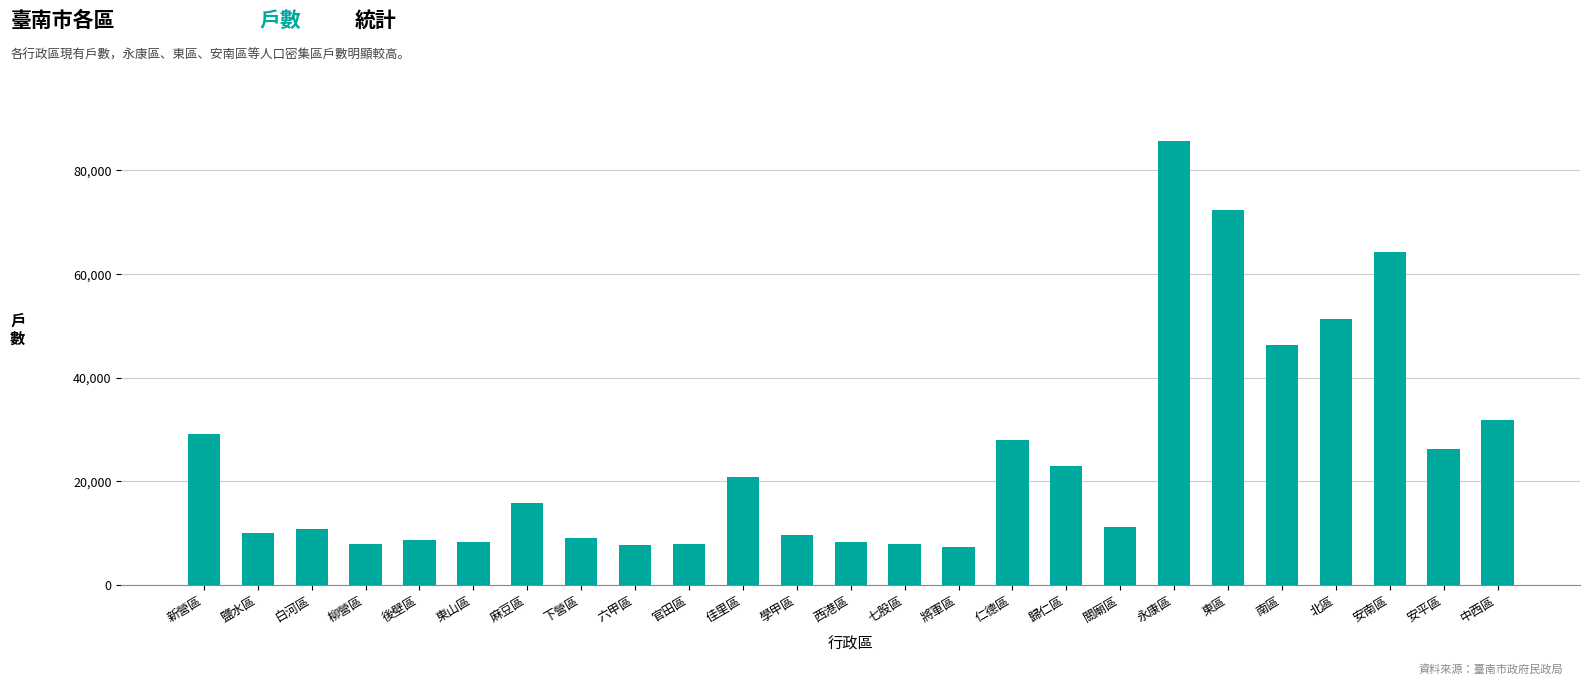

Is it true that the value at 六甲區 is 2861?

False